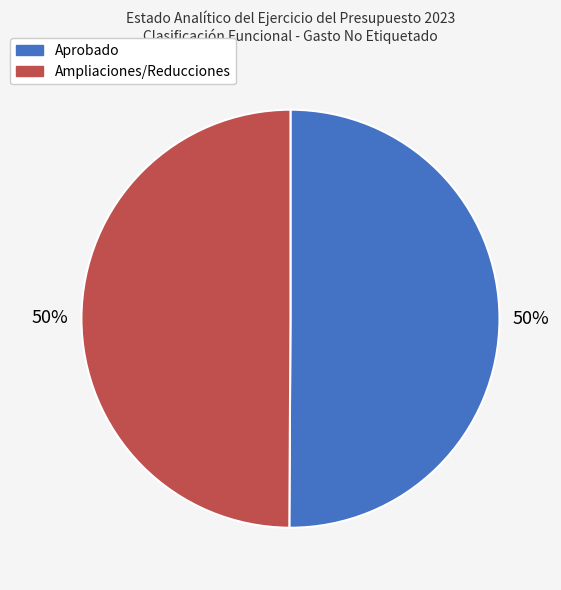

To the nearest percent, what percentage of the pie is Aprobado?

50%